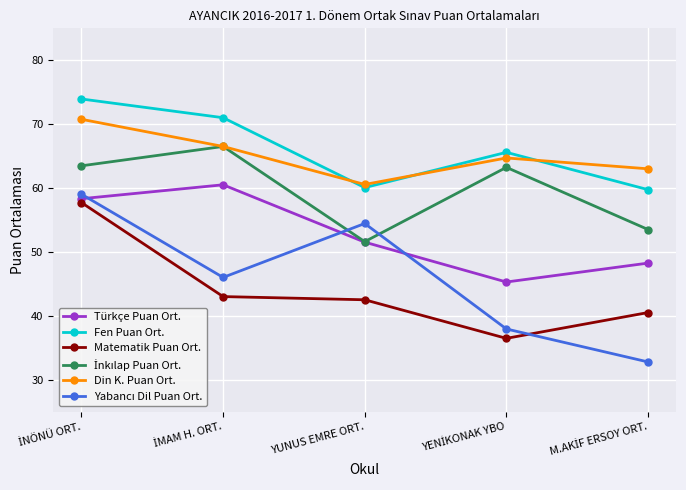

True or false: Matematik Puan Ort. and Fen Puan Ort. cross at least once.

False